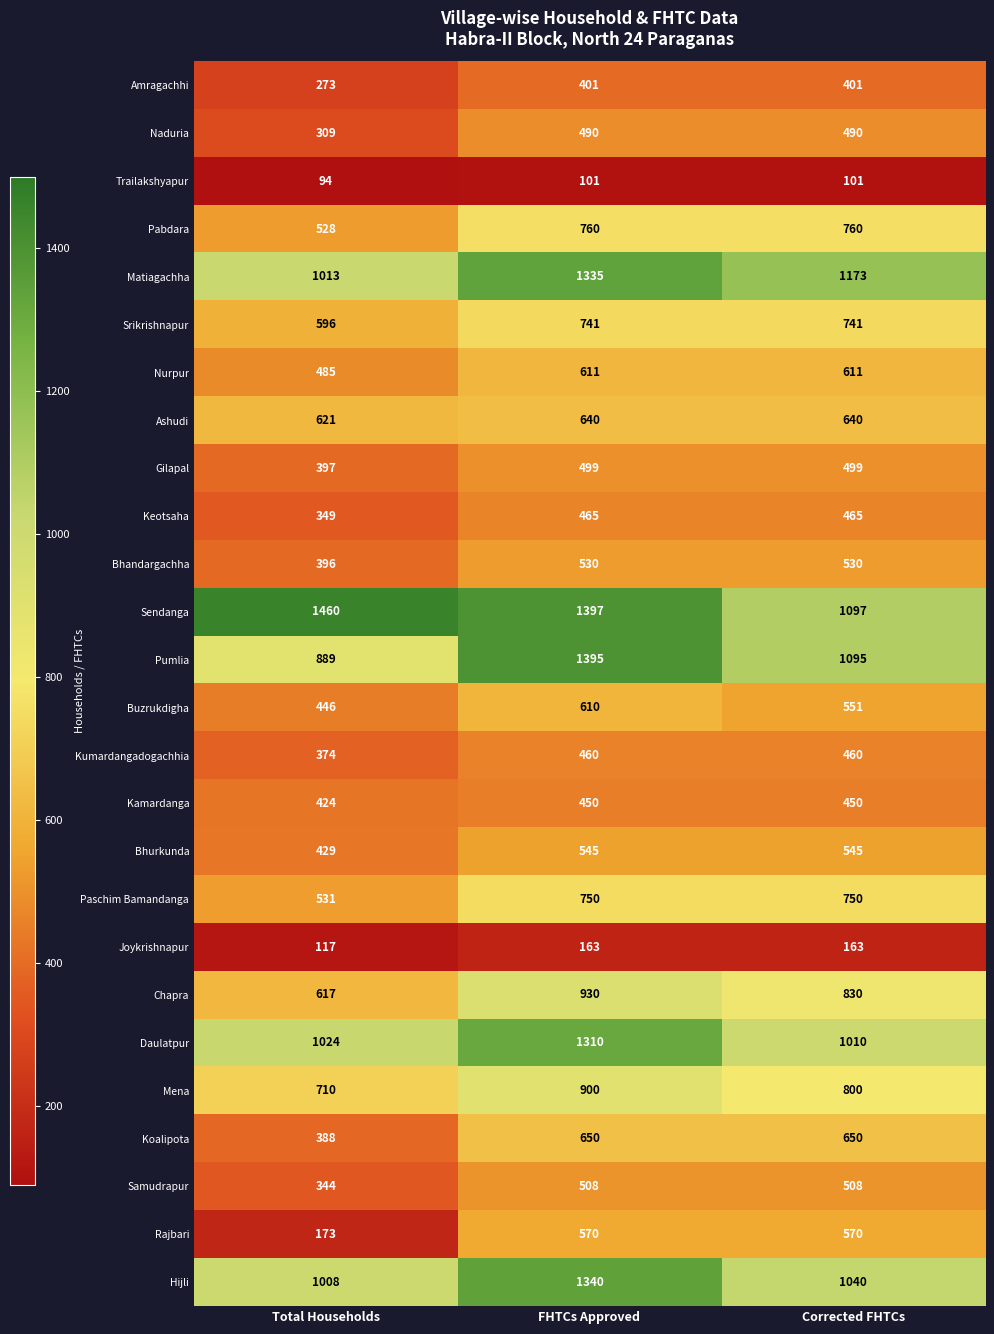

At which category is the sum across all series the highest?

FHTCs Approved